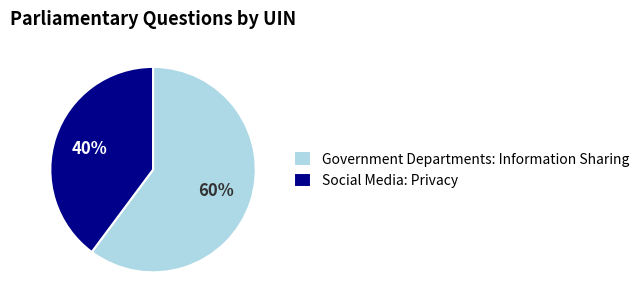

What percentage is the Government Departments: Information Sharing slice, to the nearest percent?

60%